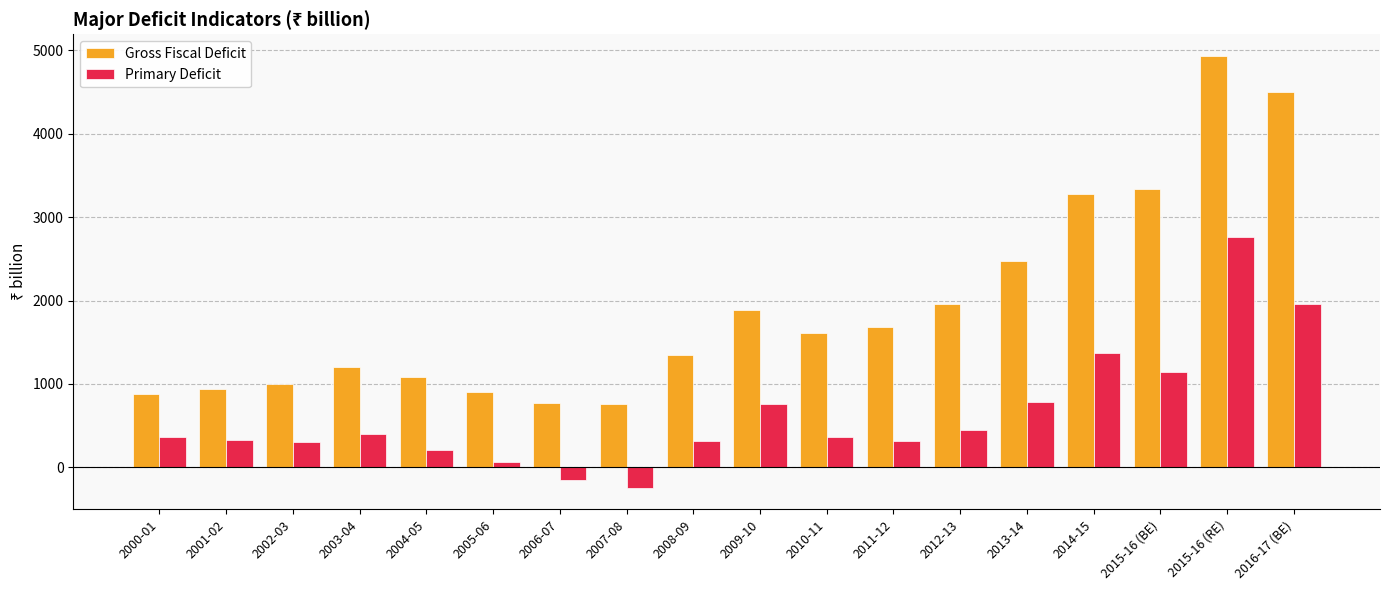

At how many categories does at least one series exceed 2859?

4